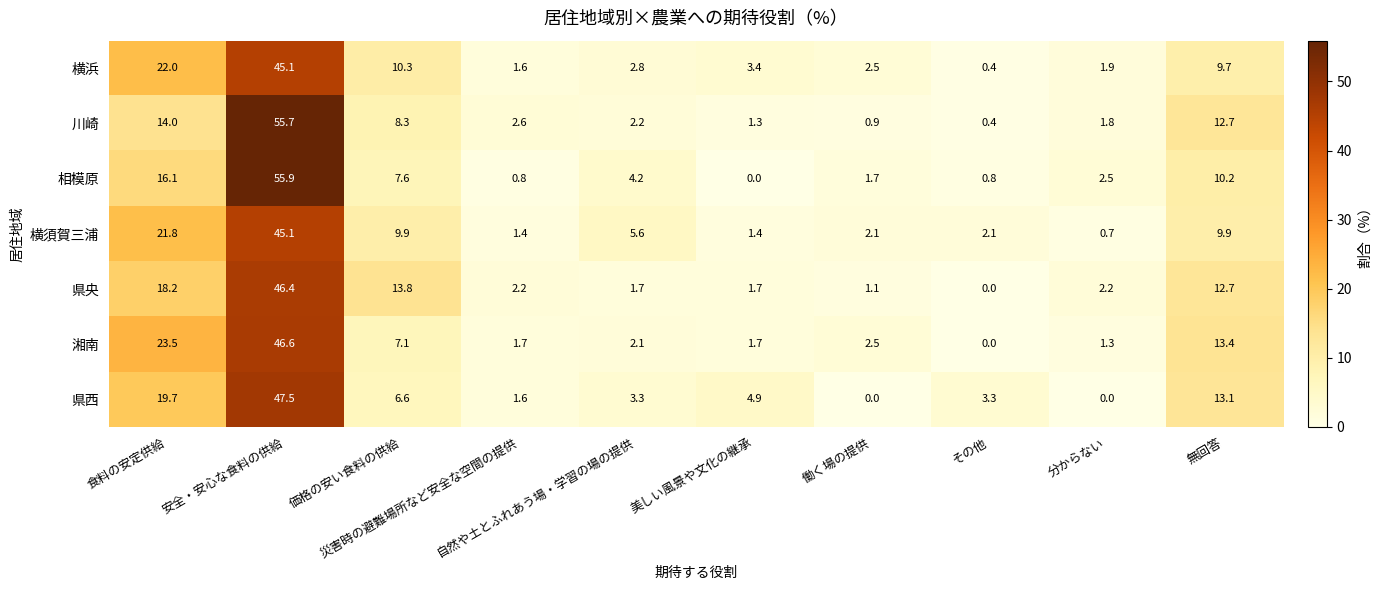

Which series has the largest range (max minus min)?

相模原